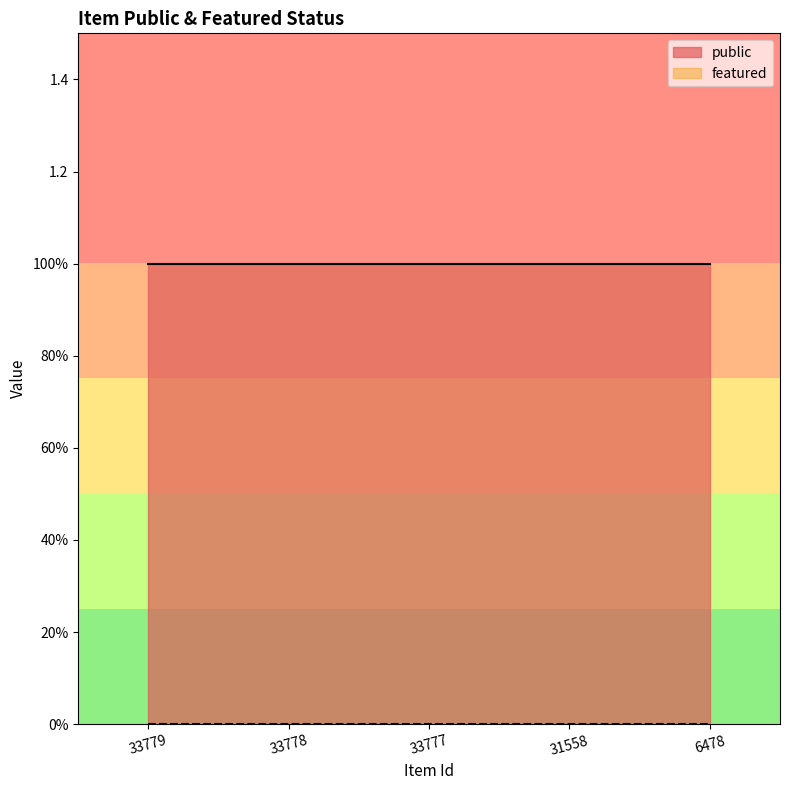

Which category has the highest value in the featured series?

33779